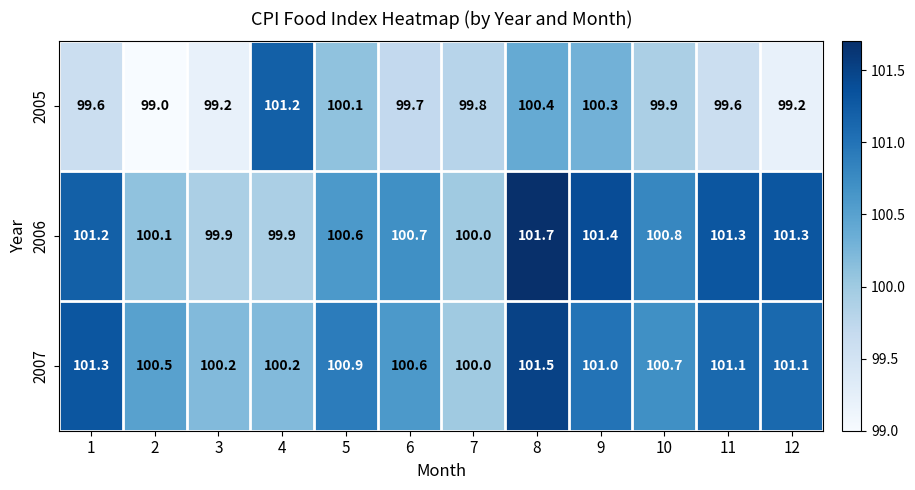

List the series in order of their peak value, lowest first.

2005, 2007, 2006